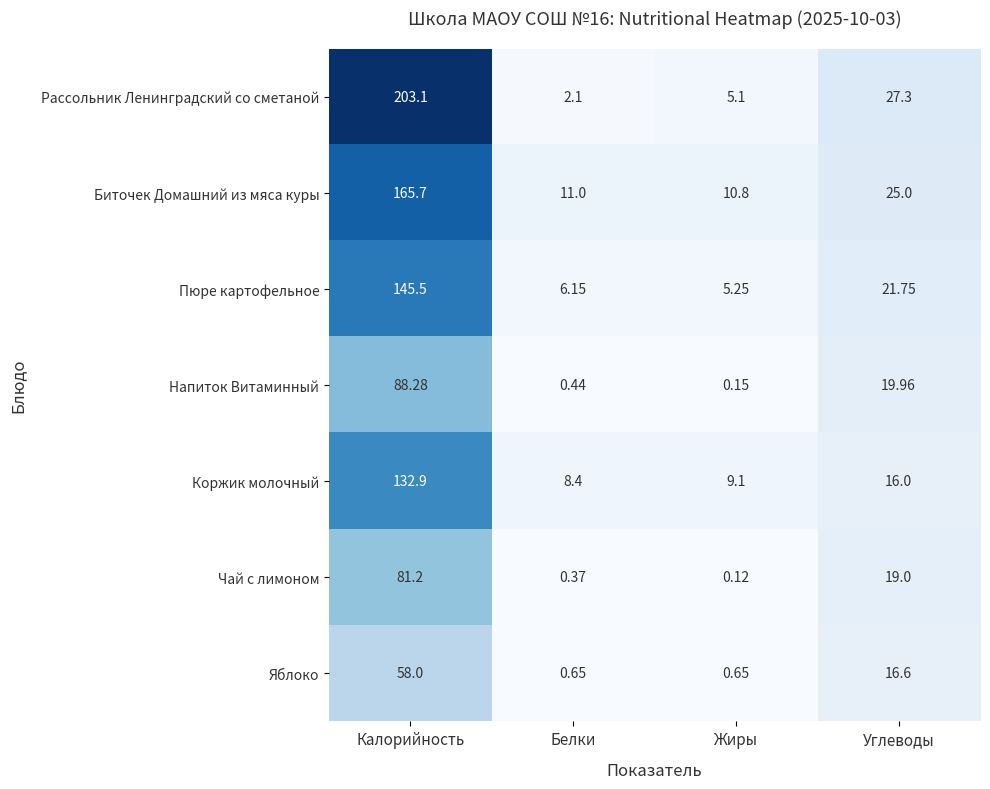

At which label does Биточек Домашний из мяса куры first exceed 25?

Калорийность